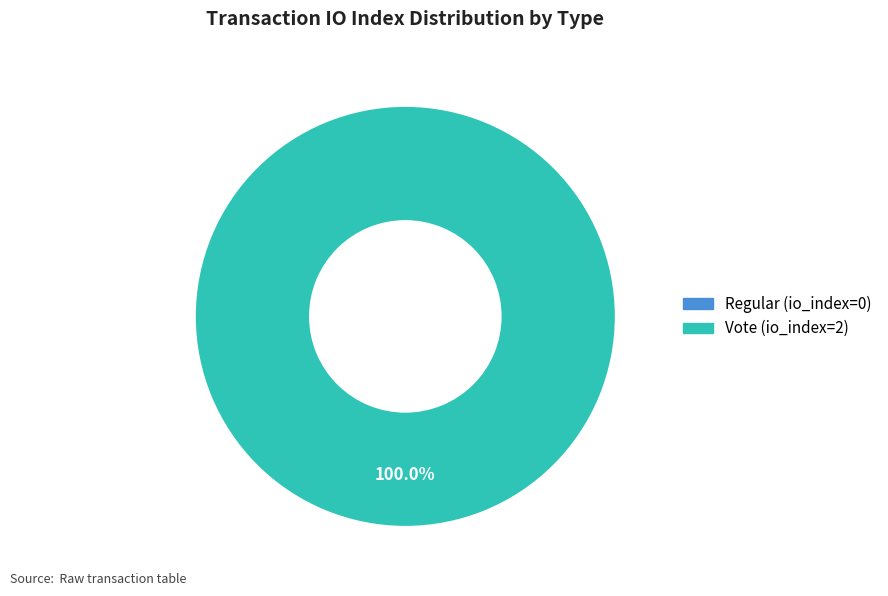

How many segments does this pie chart have?

2